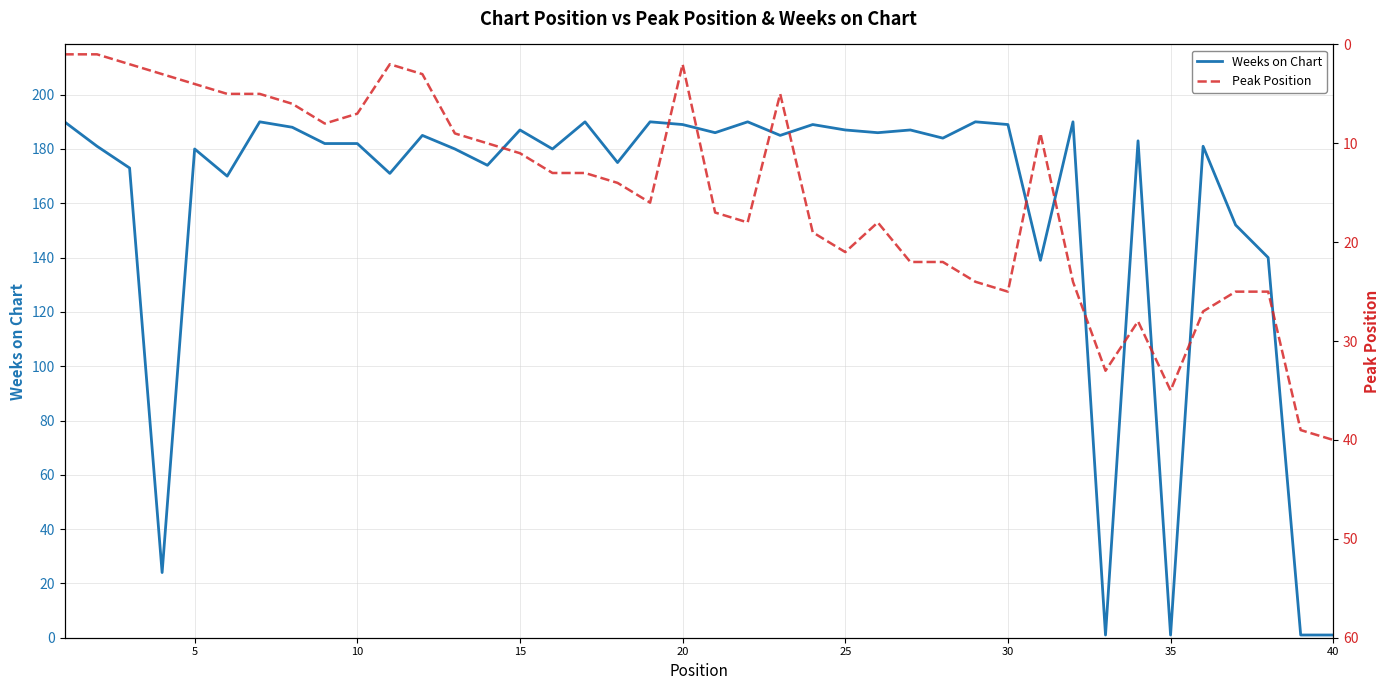

What is the maximum value for Weeks on Chart?

190